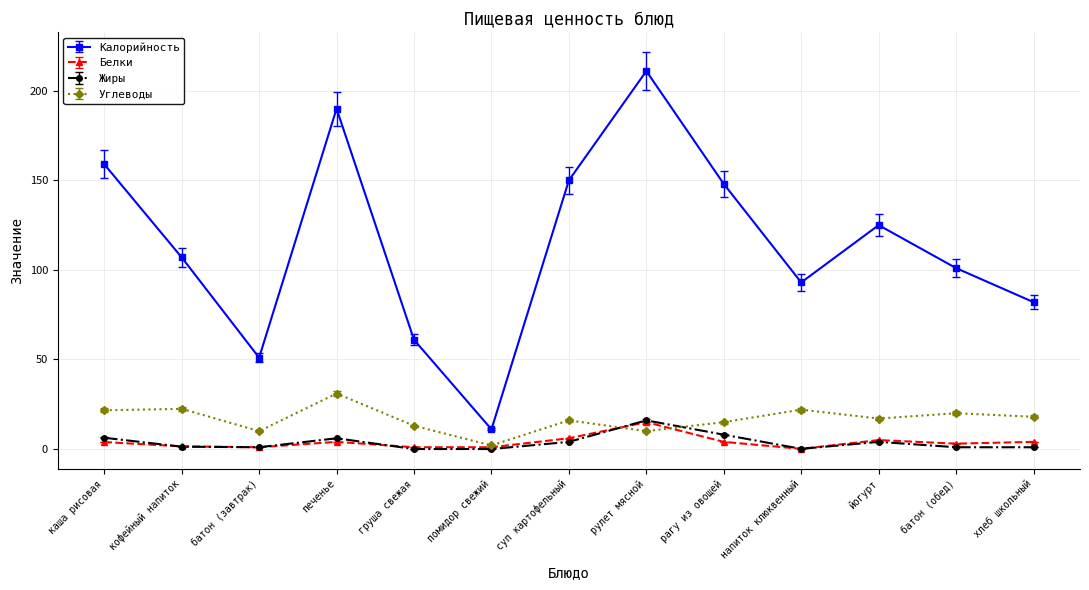

True or false: Углеводы and Калорийность intersect in this chart.

False